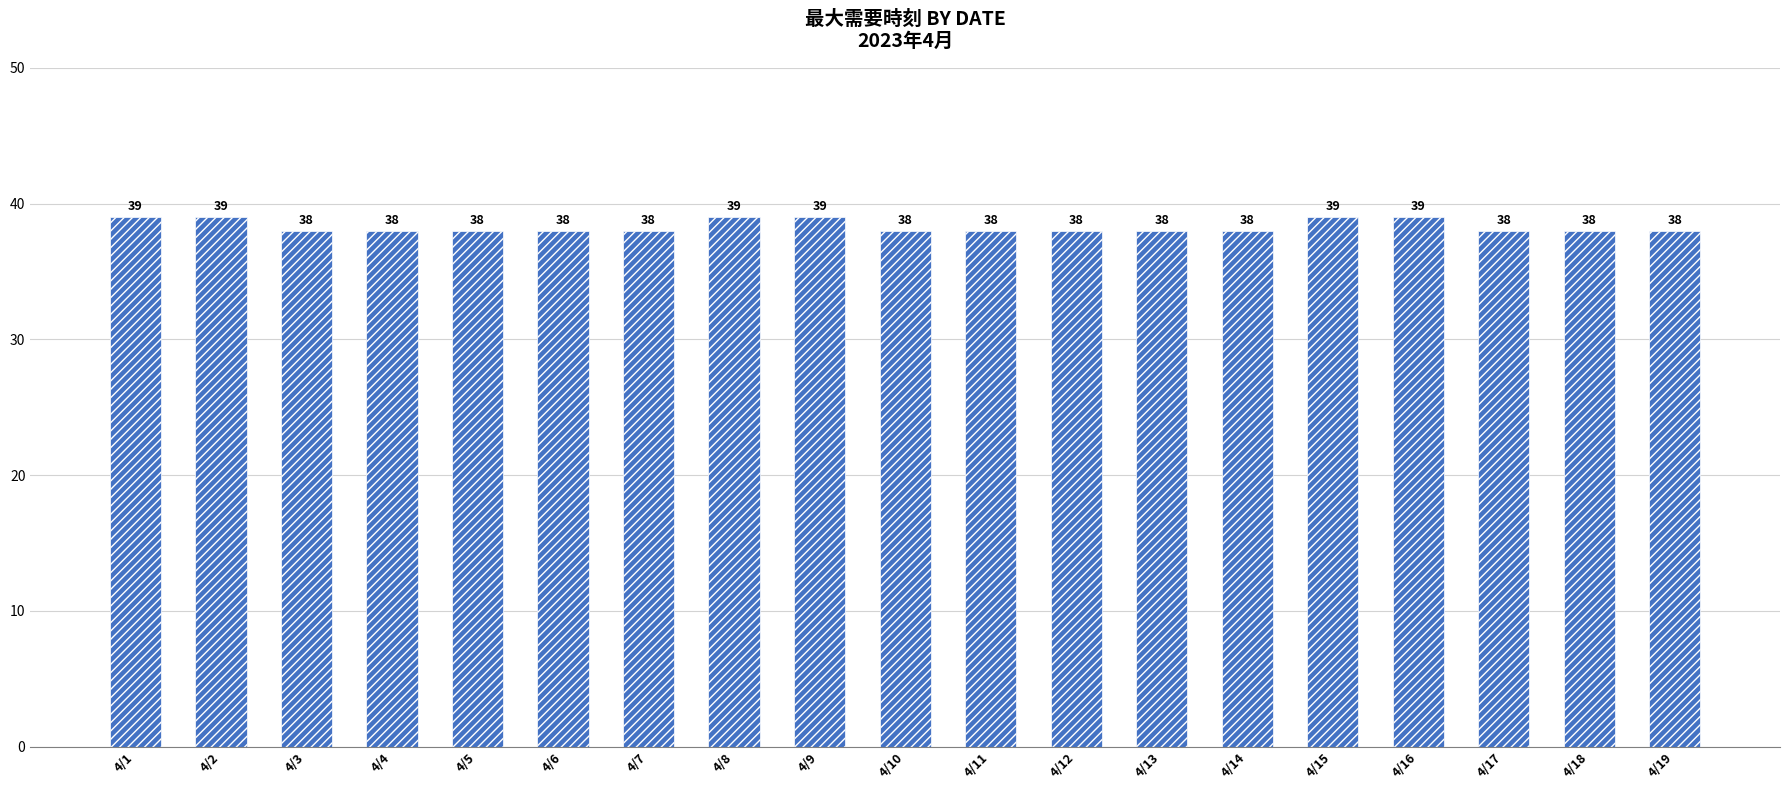

What is the difference between the values at 4/1 and 4/11?

1